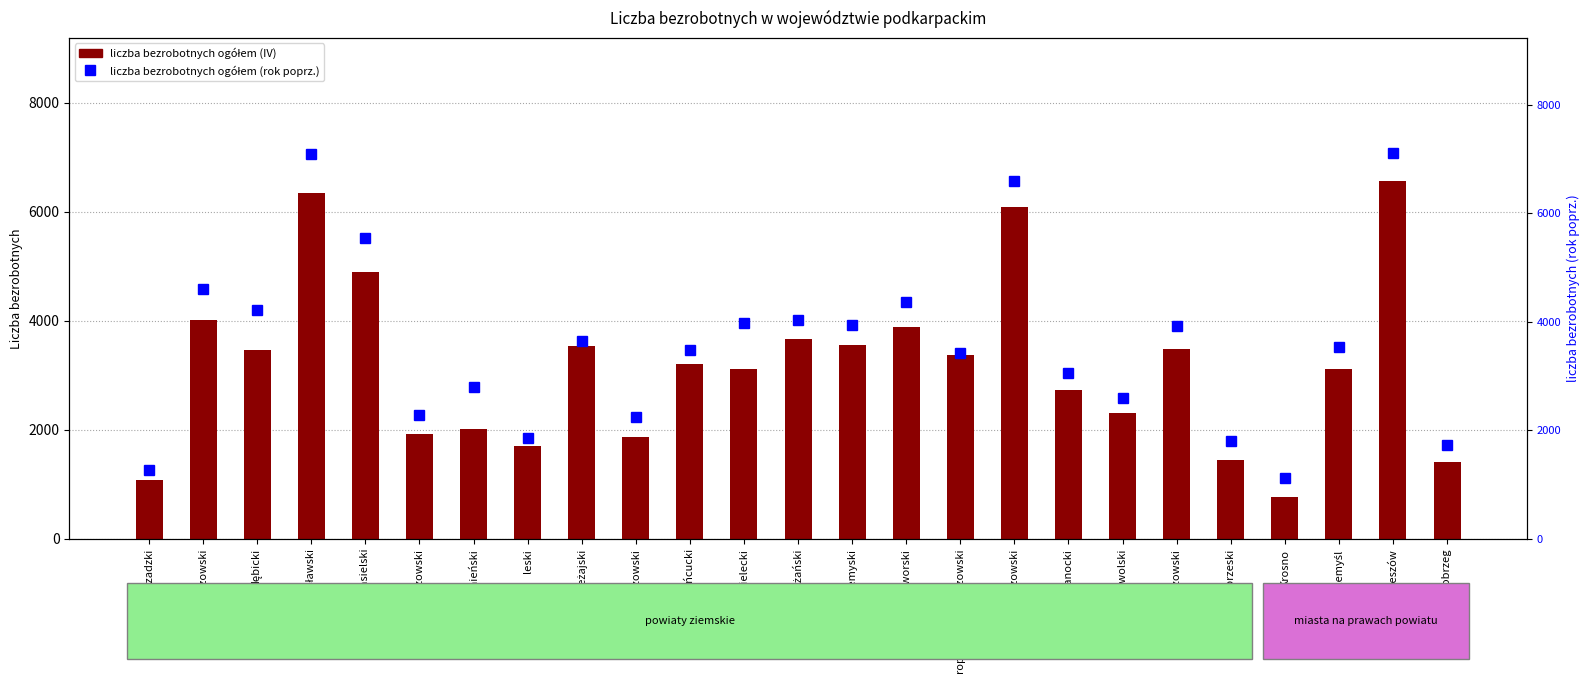

Rank the categories by liczba bezrobotnych ogółem (rok poprz.) value from highest to lowest.

Rzeszów, jarosławski, rzeszowski, jasielski, brzozowski, przeworski, dębicki, niżański, mielecki, przemyski, strzyżowski, leżajski, Przemyśl, łańcucki, ropczycko-sędziszowski, sanocki, krośnieński, stalowowolski, kolbuszowski, lubaczowski, leski, tarnobrzeski, Tarnobrzeg, bieszczadzki, Krosno